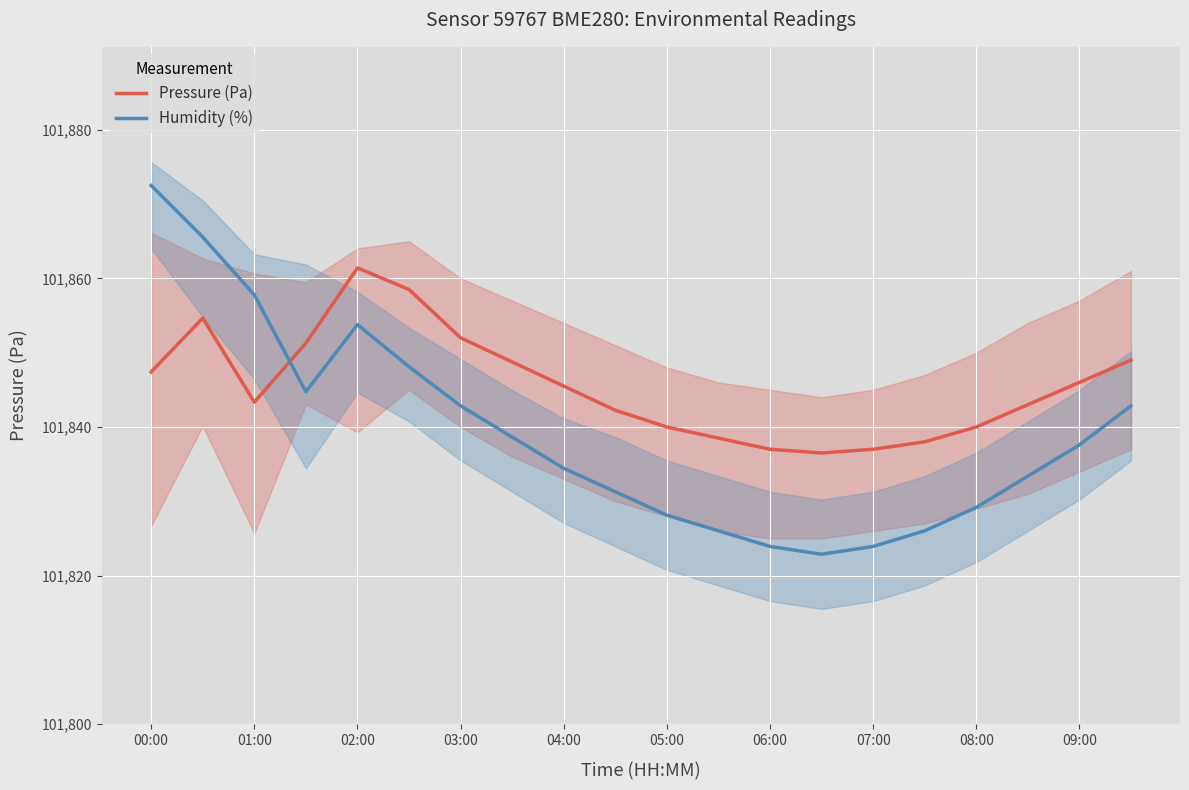

True or false: Pressure (Pa) has a value of 101861.4 at 02:00.

True